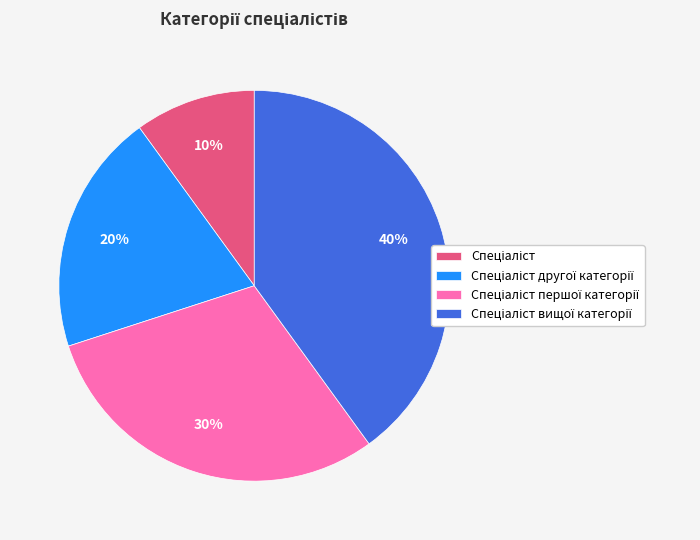

How many segments does this pie chart have?

4